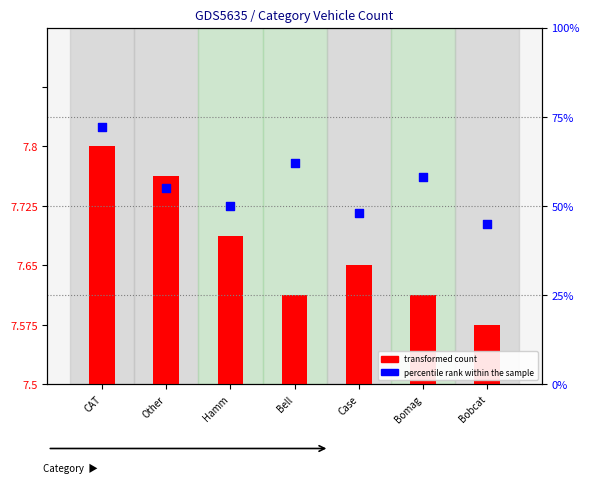

Which series reaches the maximum Y coordinate?

percentile rank within the sample